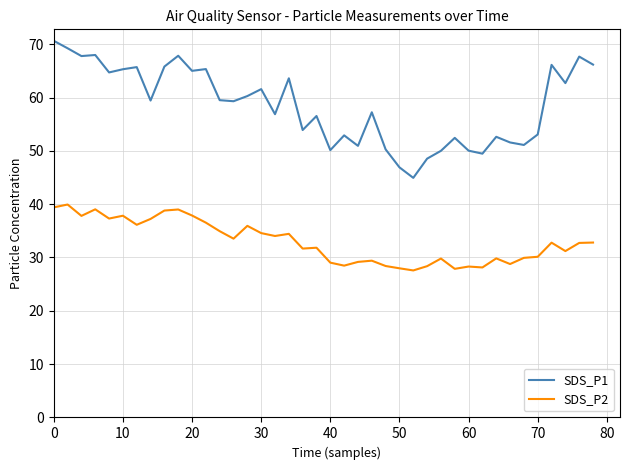

True or false: SDS_P1 and SDS_P2 intersect in this chart.

False